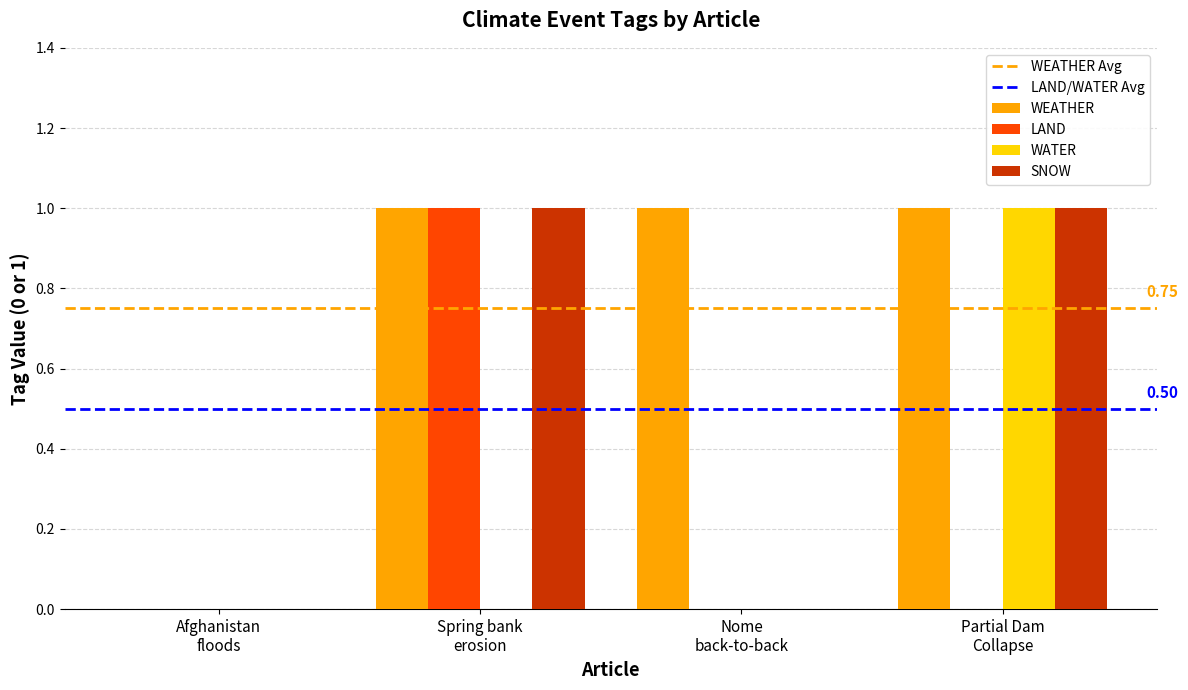

Reading right to left, list all the values displayed in this chart.

WEATHER: 1	1	1	0
LAND: 0	0	1	0
WATER: 1	0	0	0
SNOW: 1	0	1	0